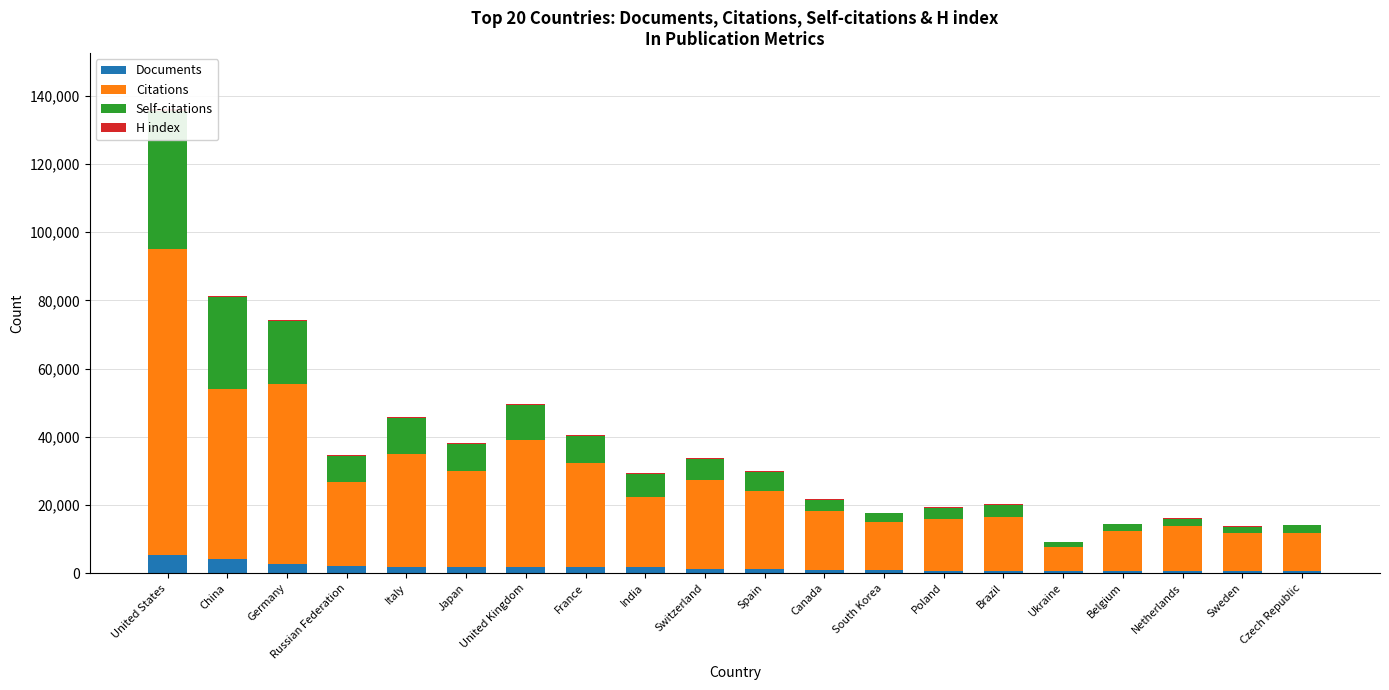

What is the label of the 19th bar from the right?

China